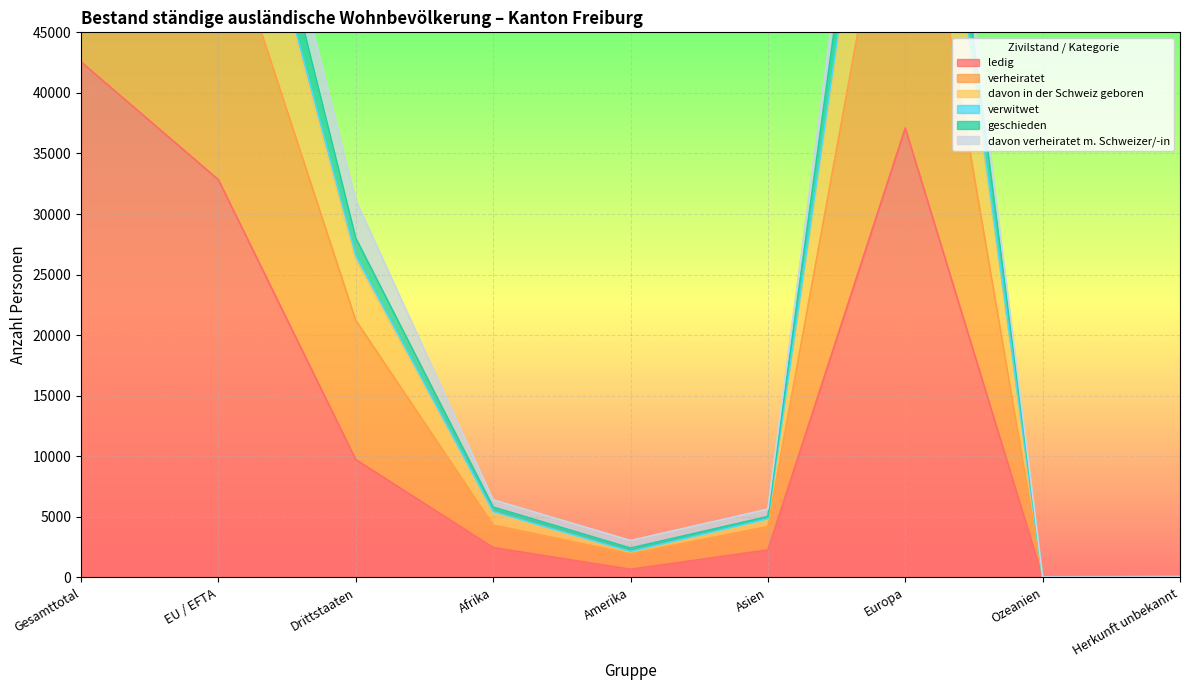

True or false: verheiratet and geschieden intersect in this chart.

False